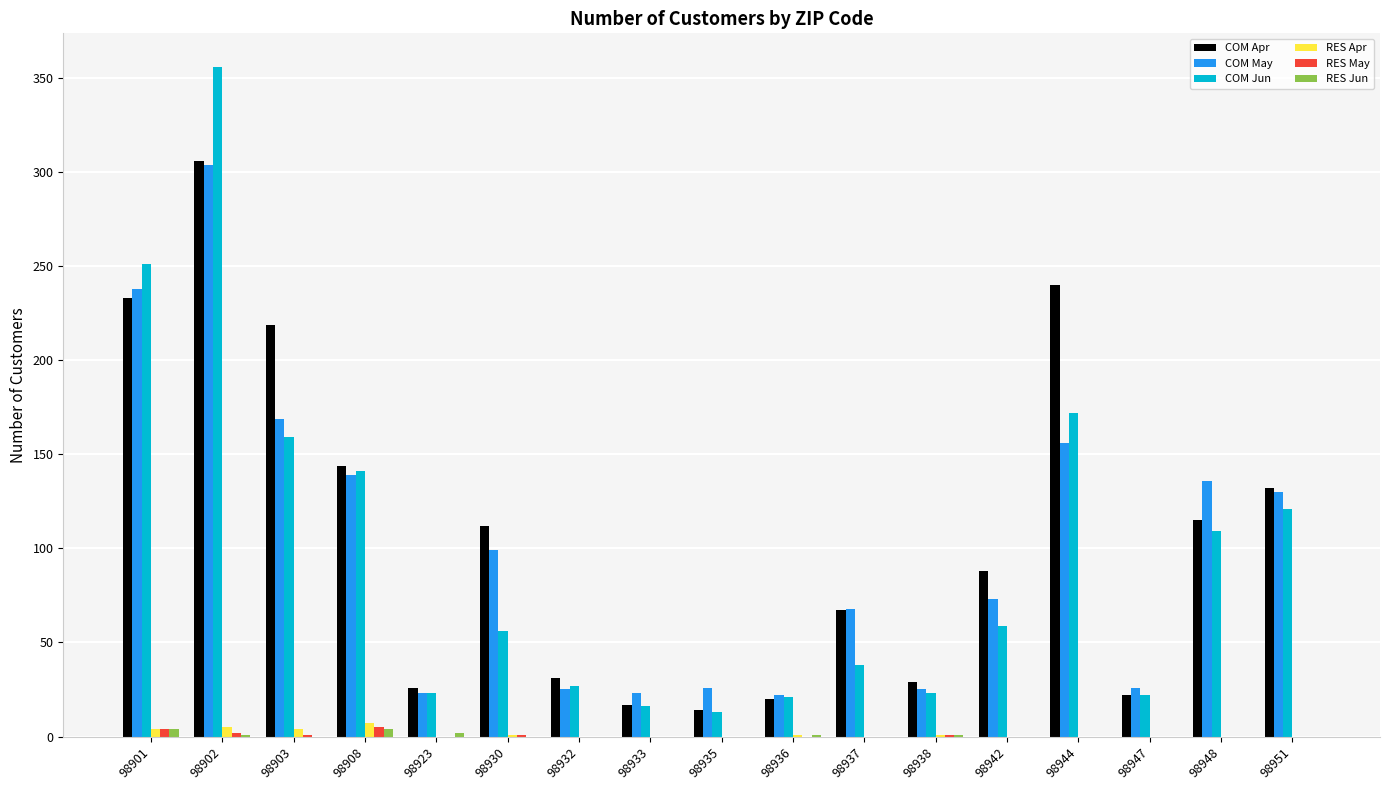

At which label is COM Jun closest to 184?

98944